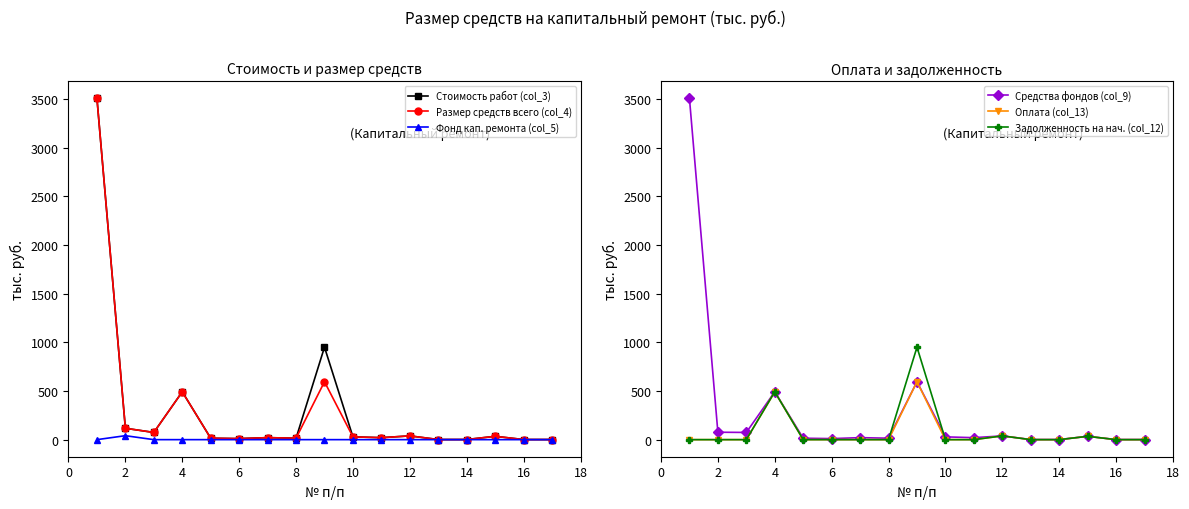

How many values in the Средства фондов (col_9) series are below 20?

7